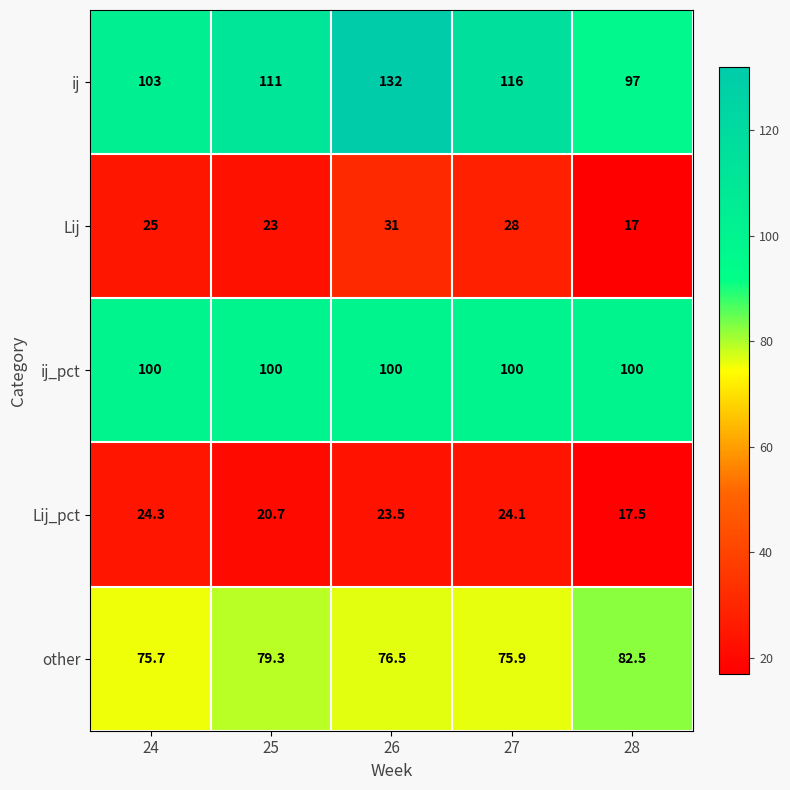

How many series are shown in this chart?

5